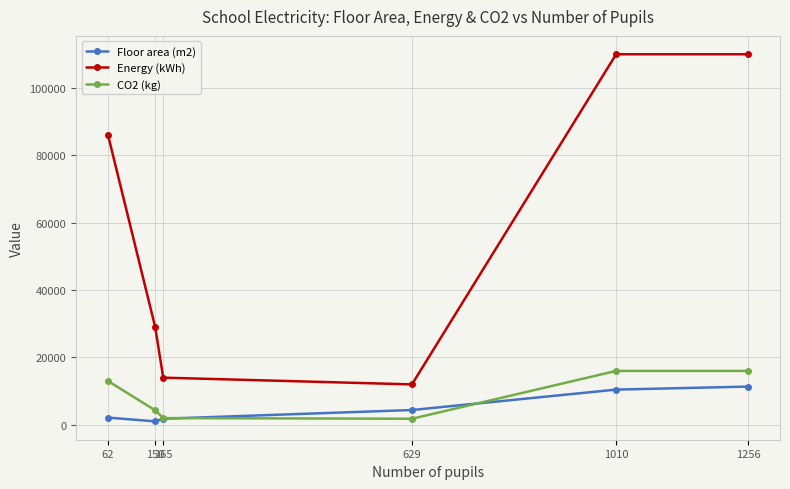

What is the maximum value for Energy (kWh)?

110000